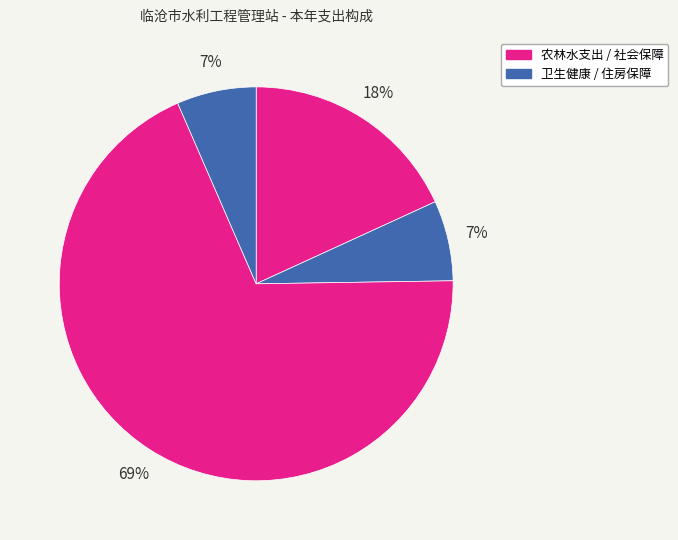

Count the number of slices in the pie.

4